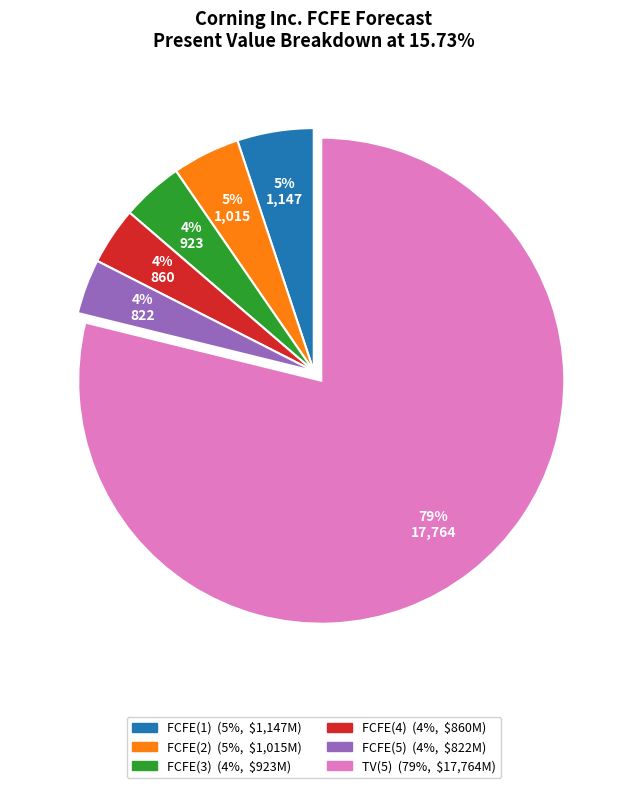

Between FCFE(4) and FCFE(2), which is larger?

FCFE(2)